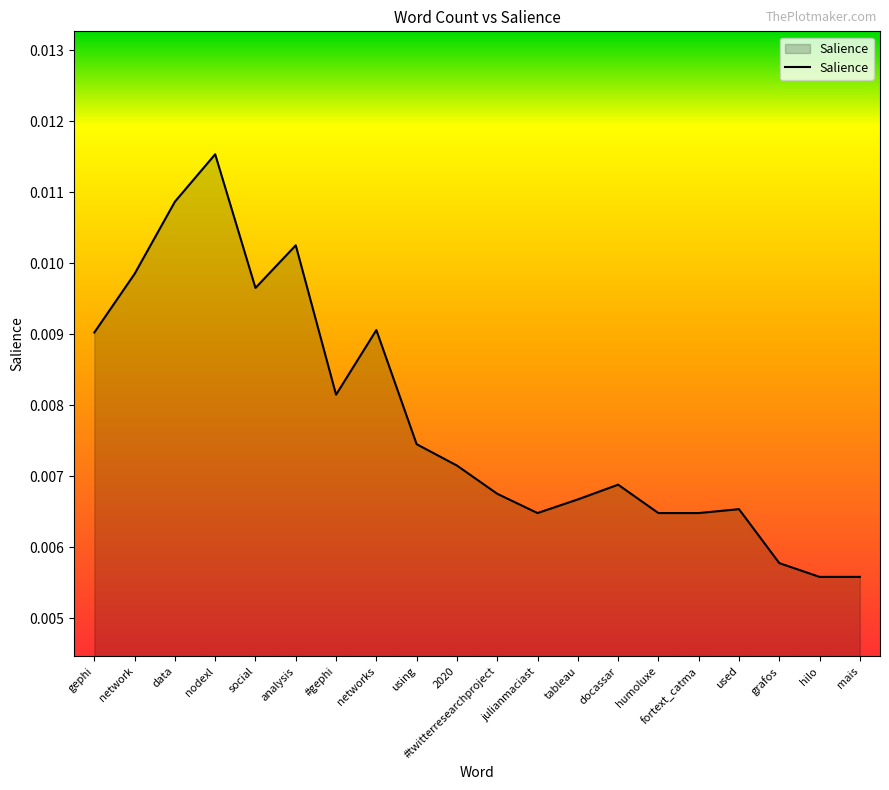

At which category does the chart reach its peak across all series?

nodexl